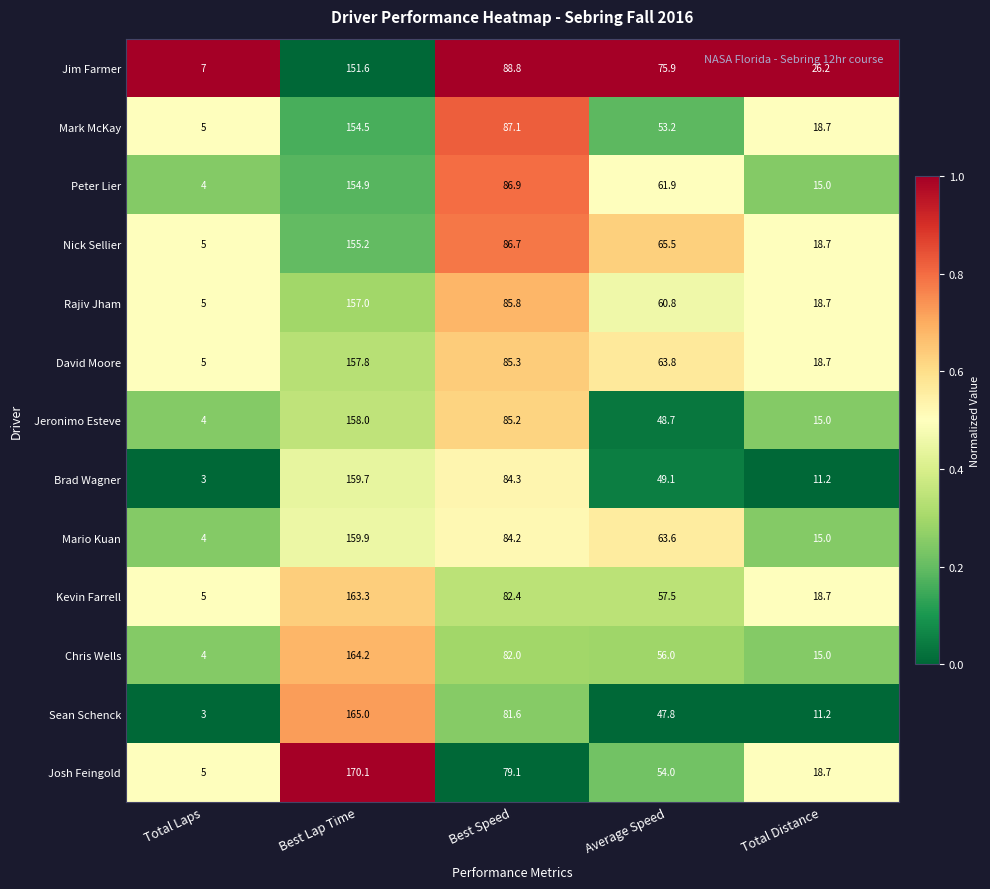

At Average Speed, list the series in order from smallest to largest.

Sean Schenck, Jeronimo Esteve, Brad Wagner, Mark McKay, Josh Feingold, Chris Wells, Kevin Farrell, Rajiv Jham, Peter Lier, Mario Kuan, David Moore, Nick Sellier, Jim Farmer